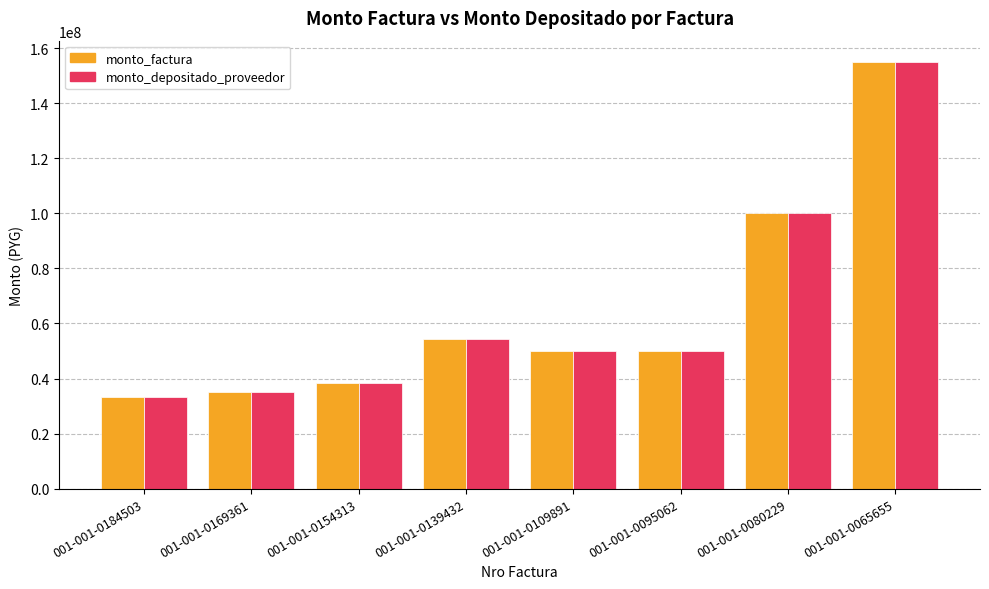

At which label does monto_factura reach its minimum?

001-001-0184503